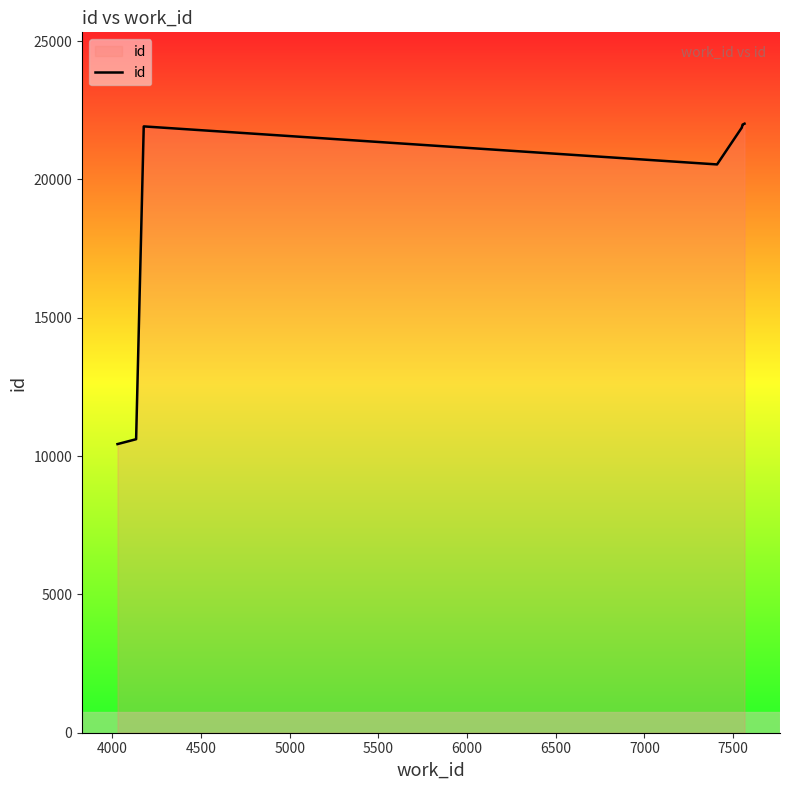

Reading left to right, what are all the values shown in this chart?

10434	10610	21918	20543	21878	21885	21886	21979	21982	22016